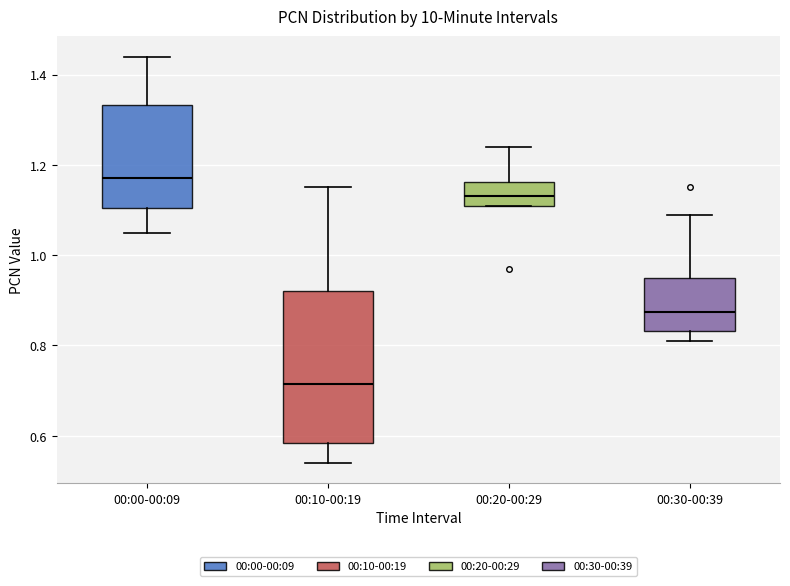

Reading left to right, read every box against the y-axis: the position of its median line, the range the box covers, and the ends of its whiskers. The values are not printed on the chart, so give them approximately, as read against the axis.

00:00-00:09: median 1.18, box 1.10 to 1.34, whiskers 1.06 to 1.44
00:10-00:19: median 0.72, box 0.58 to 0.92, whiskers 0.54 to 1.16
00:20-00:29: median 1.14, box 1.12 to 1.16, whiskers 1.12 to 1.24
00:30-00:39: median 0.88, box 0.84 to 0.96, whiskers 0.82 to 1.10